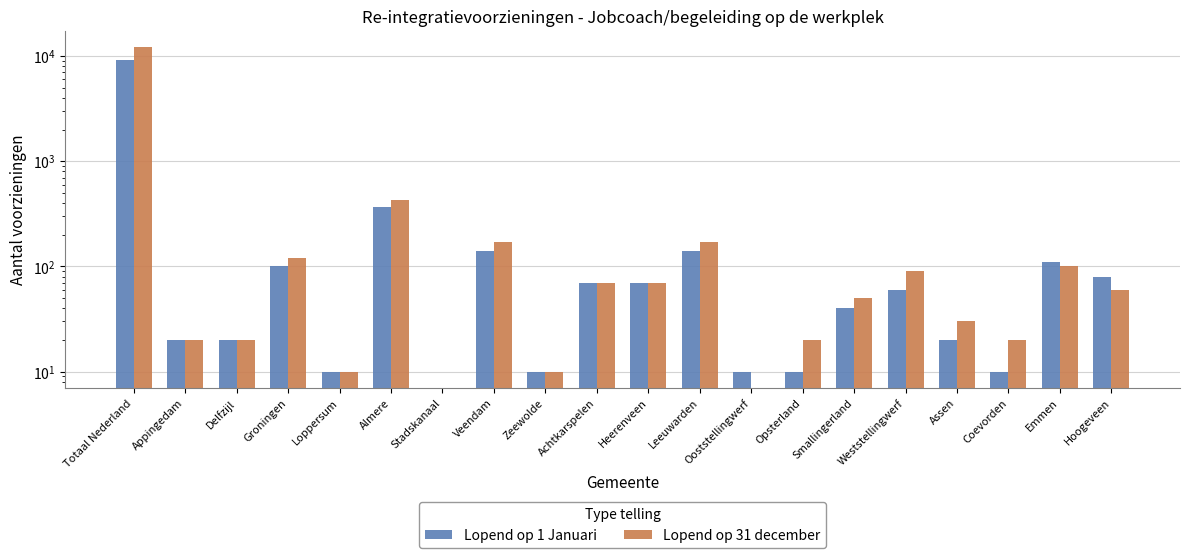

What is the total value across all series at Almere?

800